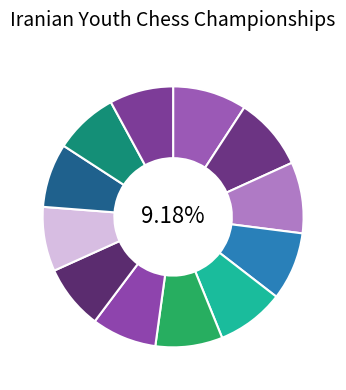

To the nearest percent, what portion does Nasihat Romina represent?

8%